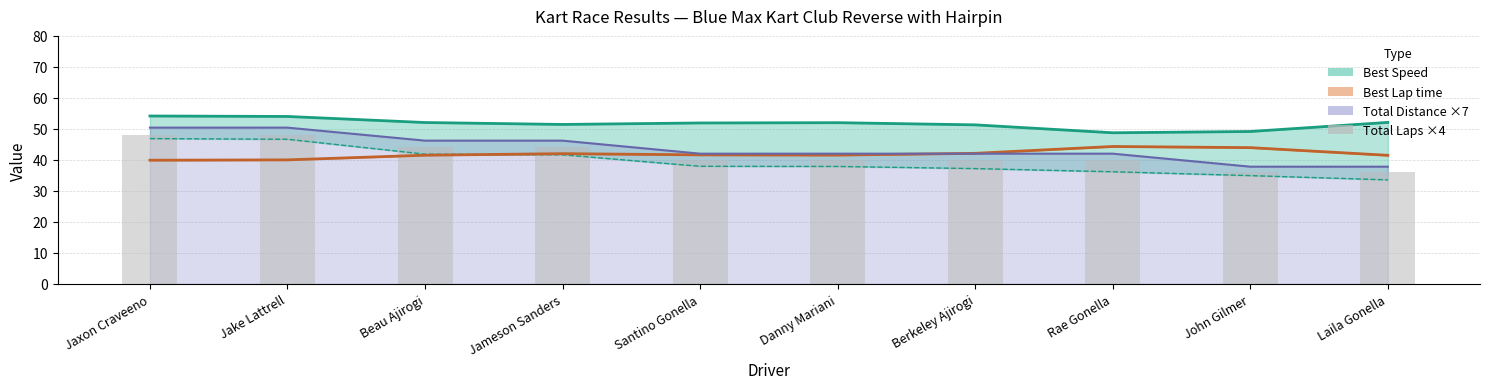

Which category has the lowest value across all series?

John Gilmer